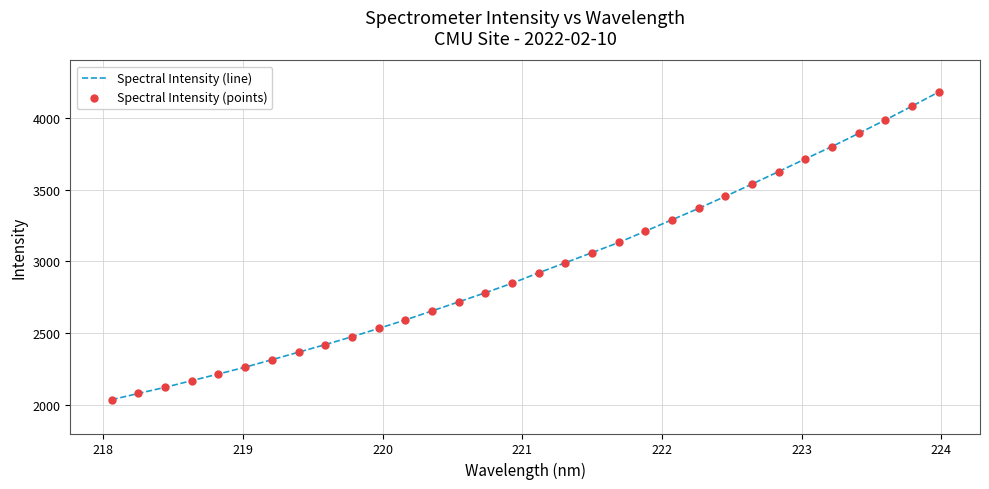

What is the greatest value displayed?

4180.0